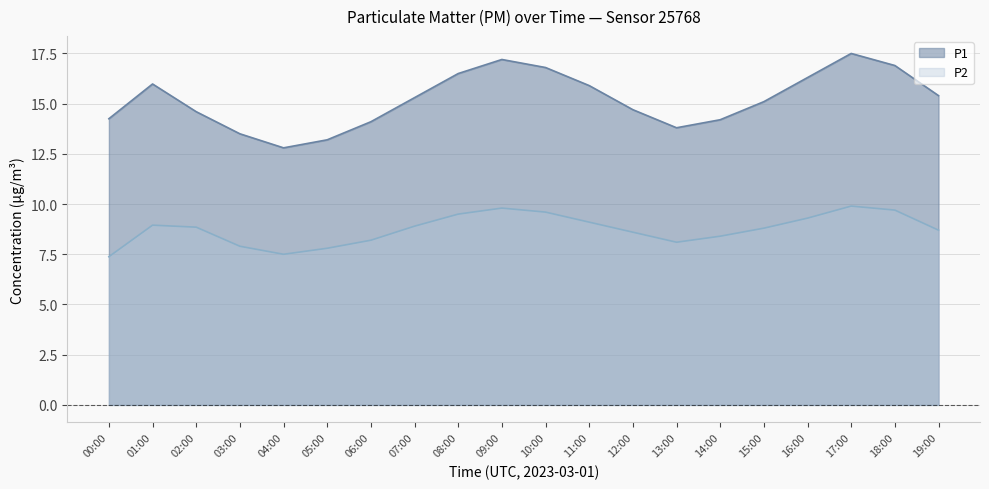

The value of P2 at 15:00 is 8.8. True or false?

True